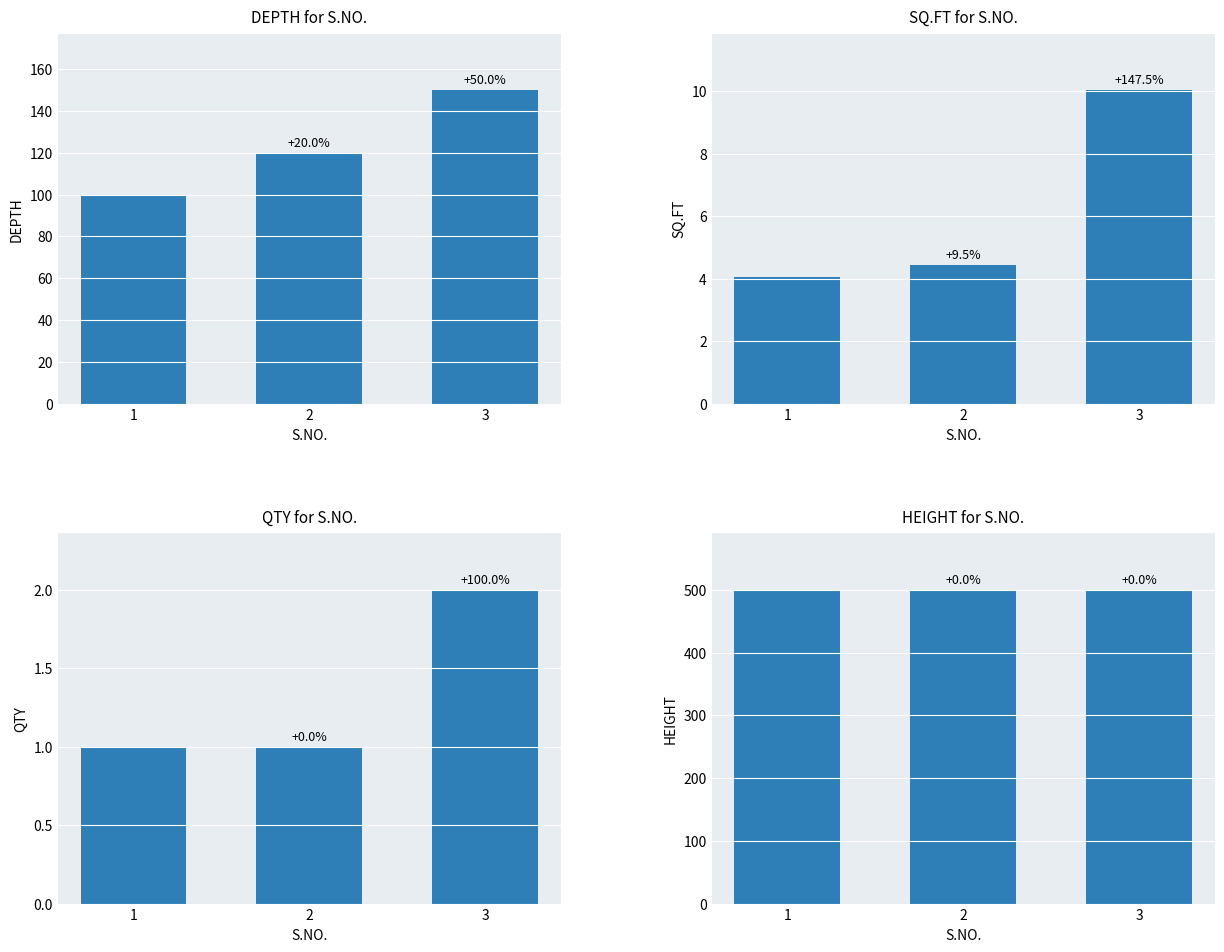

Count the number of data series in this chart.

4